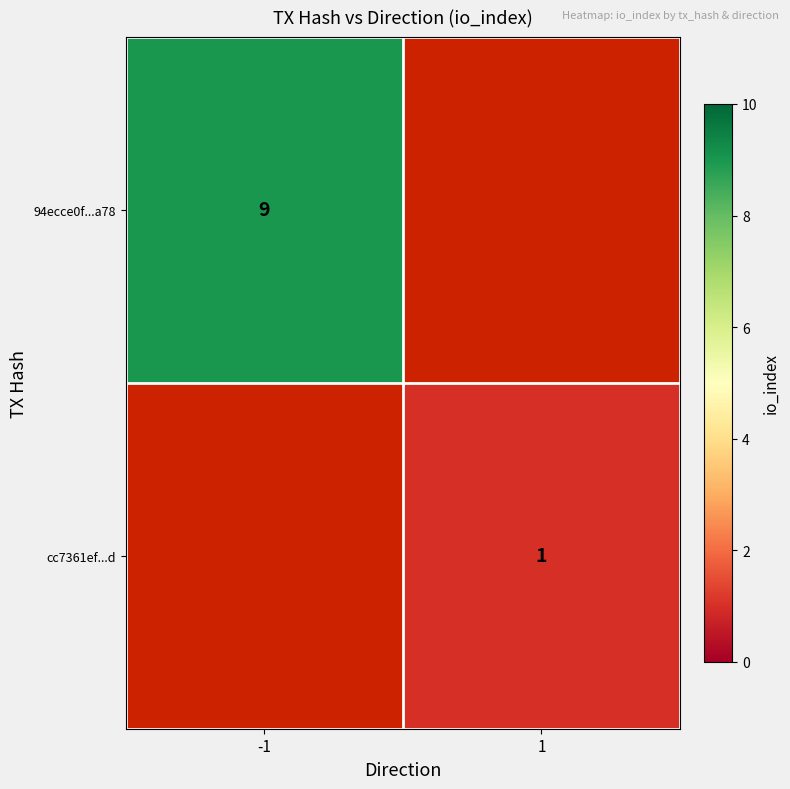

Is the value of cc7361ef...d at 1 greater than the value of 94ecce0f...a78 at -1?

No